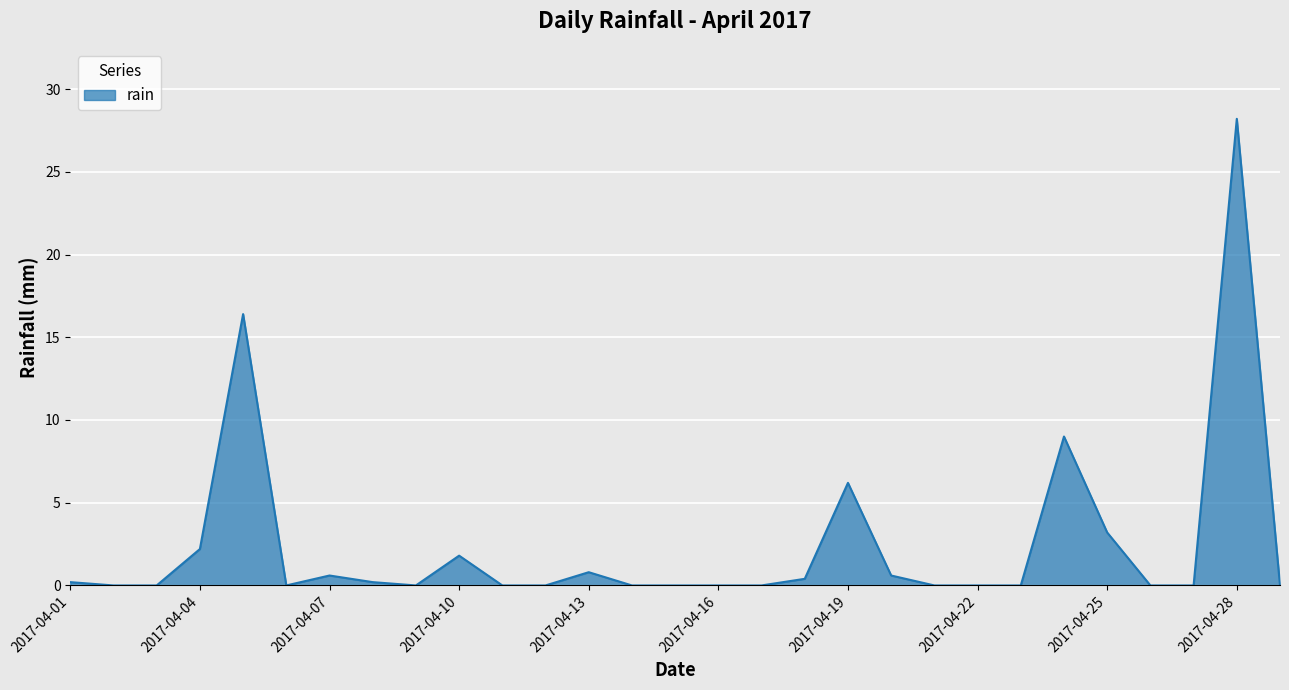

What is the difference between the maximum and minimum values?

28.2